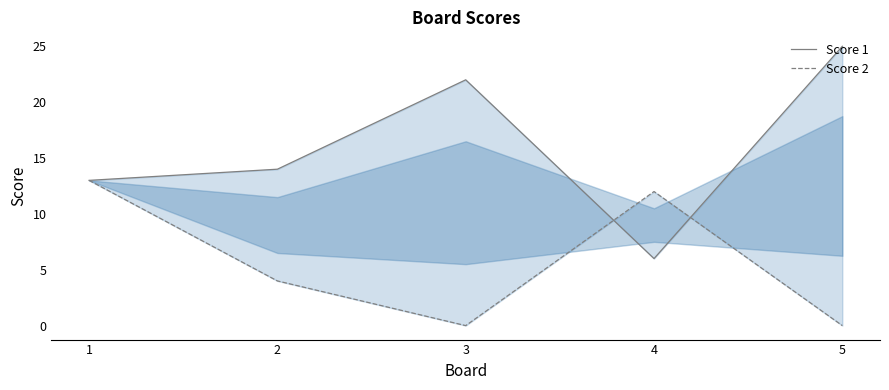

Which series changed the most between 2 and 3?

Score 1